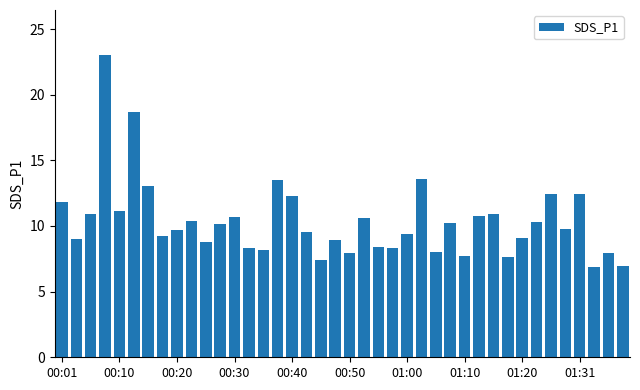

What is the maximum value shown in the chart?

23.0